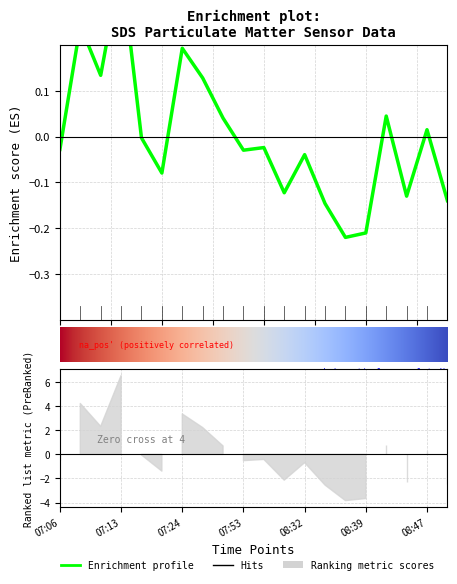

List the labels in order of value, largest first.

07:13, 07:08, 07:24, 07:11, 07:30, 08:42, 07:36, 08:47, 07:16, 08:00, 07:06, 07:53, 08:32, 07:22, 08:30, 08:44, 08:49, 08:35, 08:39, 08:37